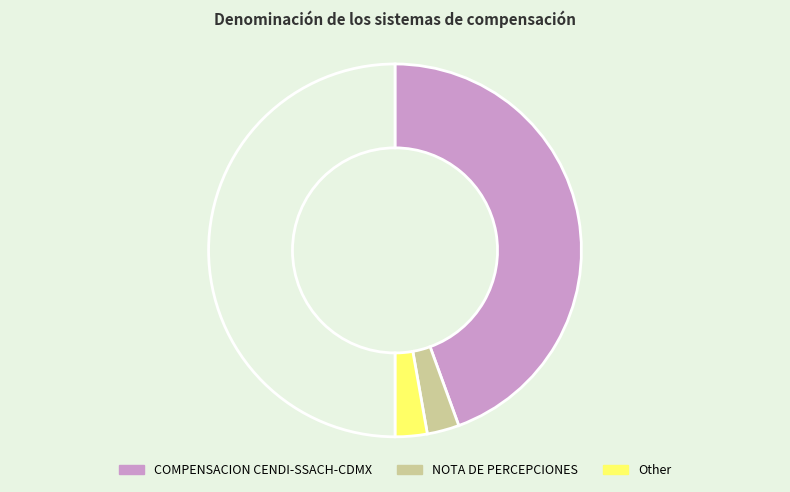

Count the number of slices in the pie.

4